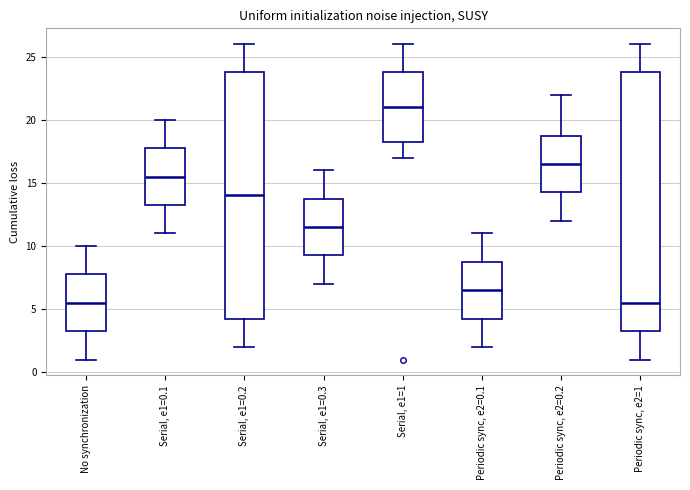

Where is the upper edge of the box for Periodic sync, e2=0.1 on the y-axis? The values are not printed on the chart, so give them approximately, as read against the axis.

9.0